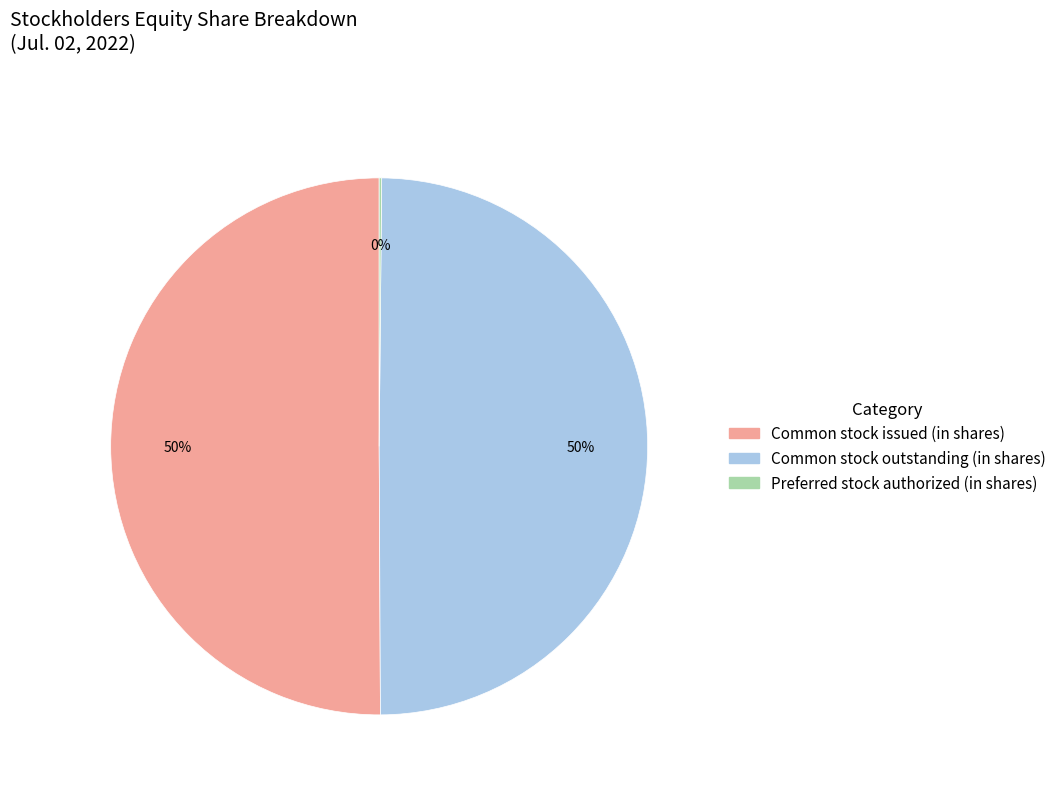

To the nearest percent, what is the average slice percentage?

33%